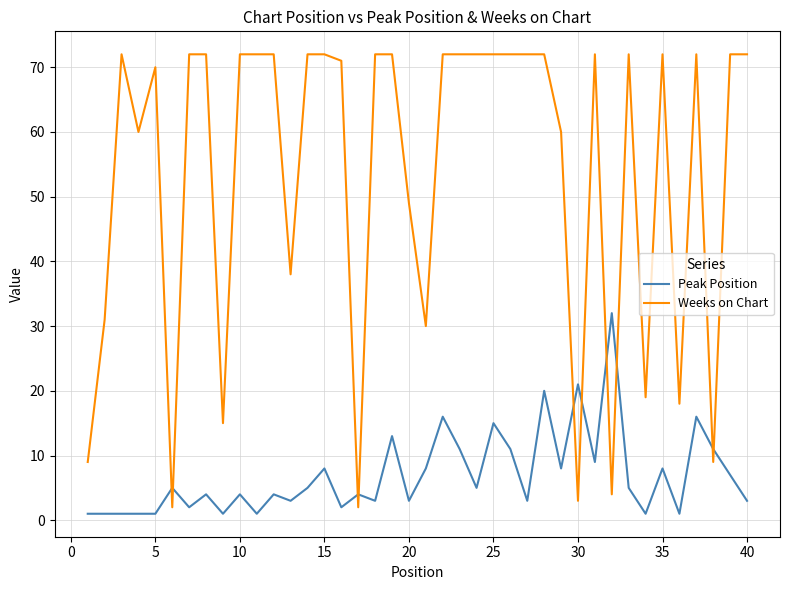

Which series has the largest range (max minus min)?

Weeks on Chart